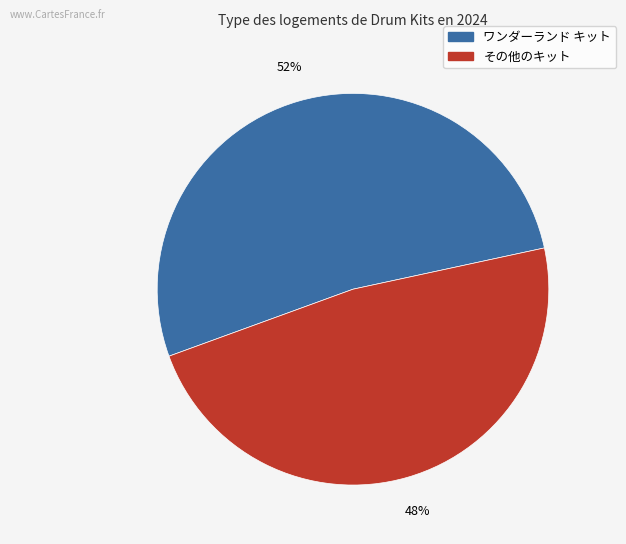

Does any single category account for the majority?

Yes